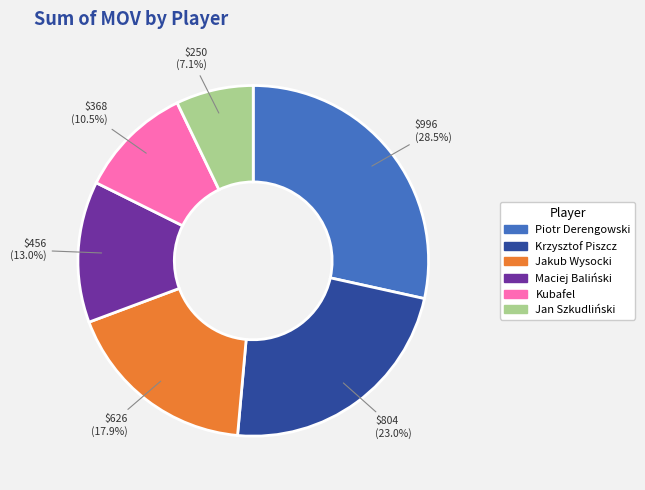

Rank the categories by value from lowest to highest.

Jan Szkudliński, Kubafel, Maciej Baliński, Jakub Wysocki, Krzysztof Piszcz, Piotr Derengowski